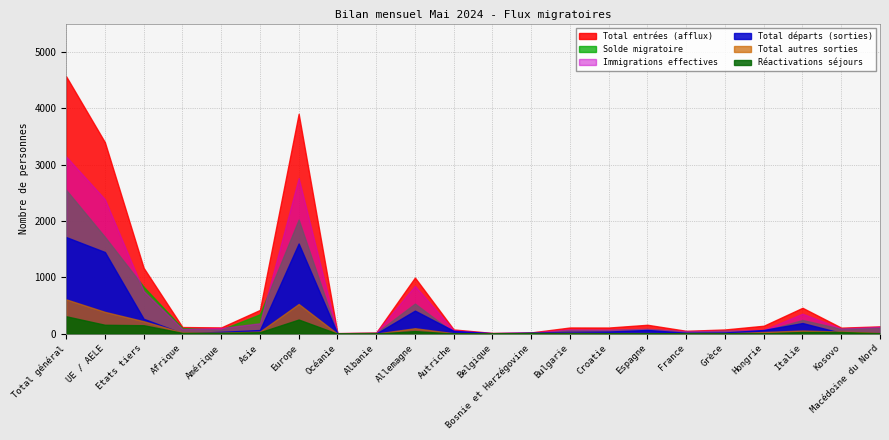

True or false: Immigrations effectives and Total autres sorties intersect in this chart.

False